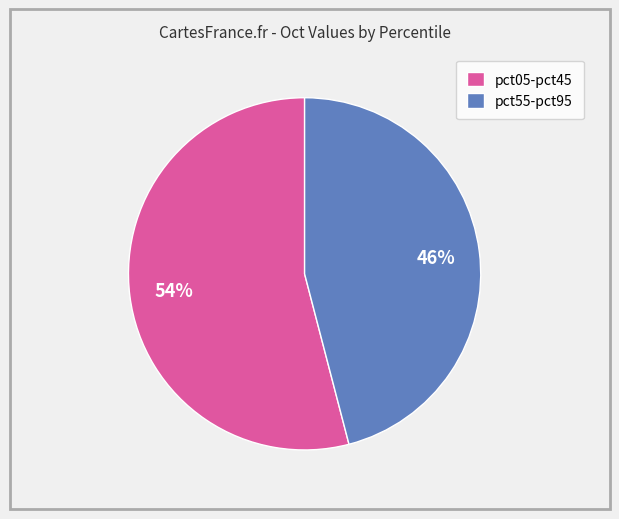

True or false: pct55-pct95 accounts for 57% of the total.

False